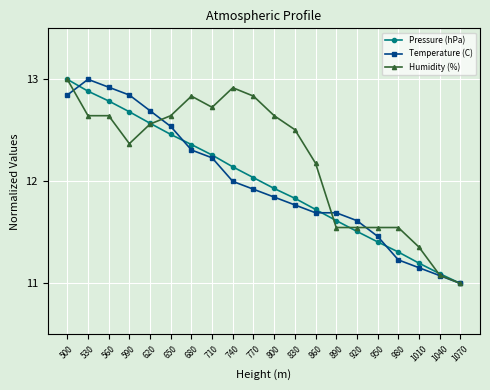

Where is Temperature (C) nearest to the value 12?

740